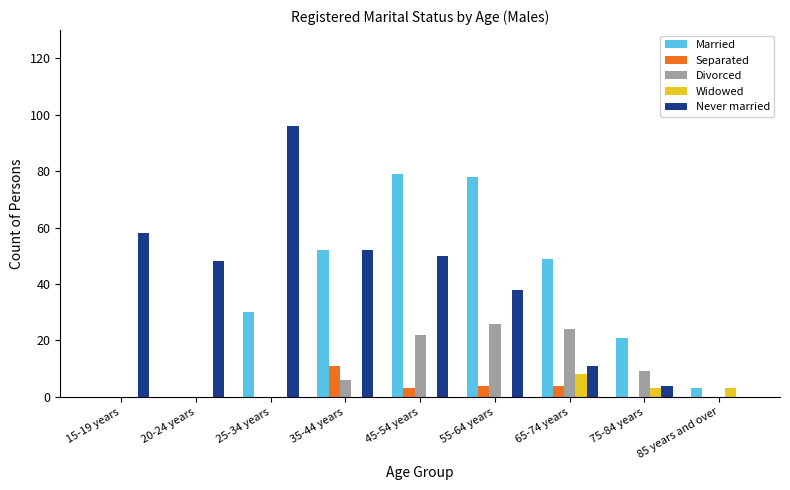

Reading left to right, what are all the values shown in this chart?

Married: 15-19 years=0	20-24 years=0	25-34 years=30	35-44 years=52	45-54 years=79	55-64 years=78	65-74 years=49	75-84 years=21	85 years and over=3
Separated: 15-19 years=0	20-24 years=0	25-34 years=0	35-44 years=11	45-54 years=3	55-64 years=4	65-74 years=4	75-84 years=0	85 years and over=0
Divorced: 15-19 years=0	20-24 years=0	25-34 years=0	35-44 years=6	45-54 years=22	55-64 years=26	65-74 years=24	75-84 years=9	85 years and over=0
Widowed: 15-19 years=0	20-24 years=0	25-34 years=0	35-44 years=0	45-54 years=0	55-64 years=0	65-74 years=8	75-84 years=3	85 years and over=3
Never married: 15-19 years=58	20-24 years=48	25-34 years=96	35-44 years=52	45-54 years=50	55-64 years=38	65-74 years=11	75-84 years=4	85 years and over=0